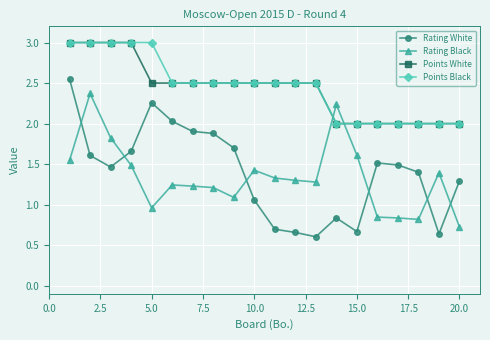

What is the value of the Points Black point at the 18th from the left?

2.0